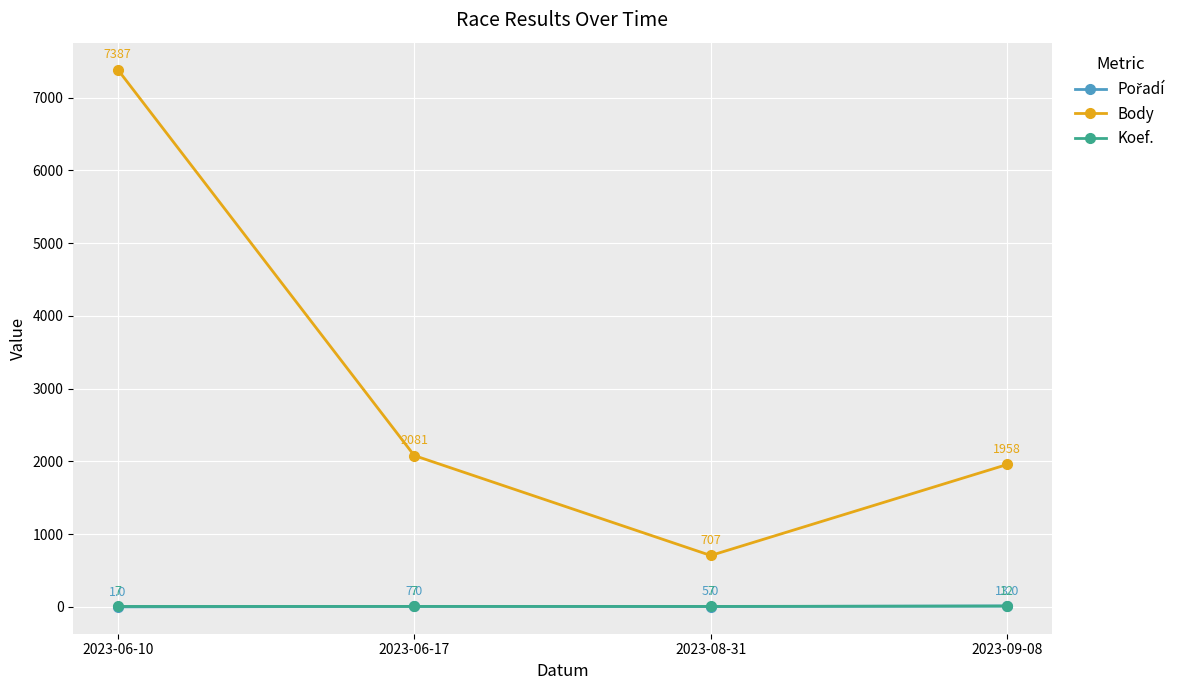

True or false: Koef. and Body cross at least once.

False